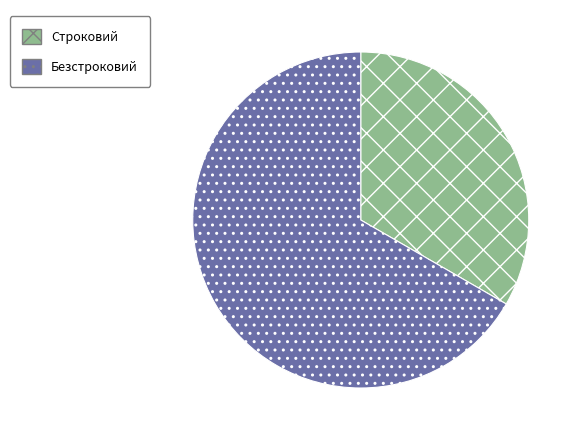

Between Безстроковий and Строковий, which is larger?

Безстроковий